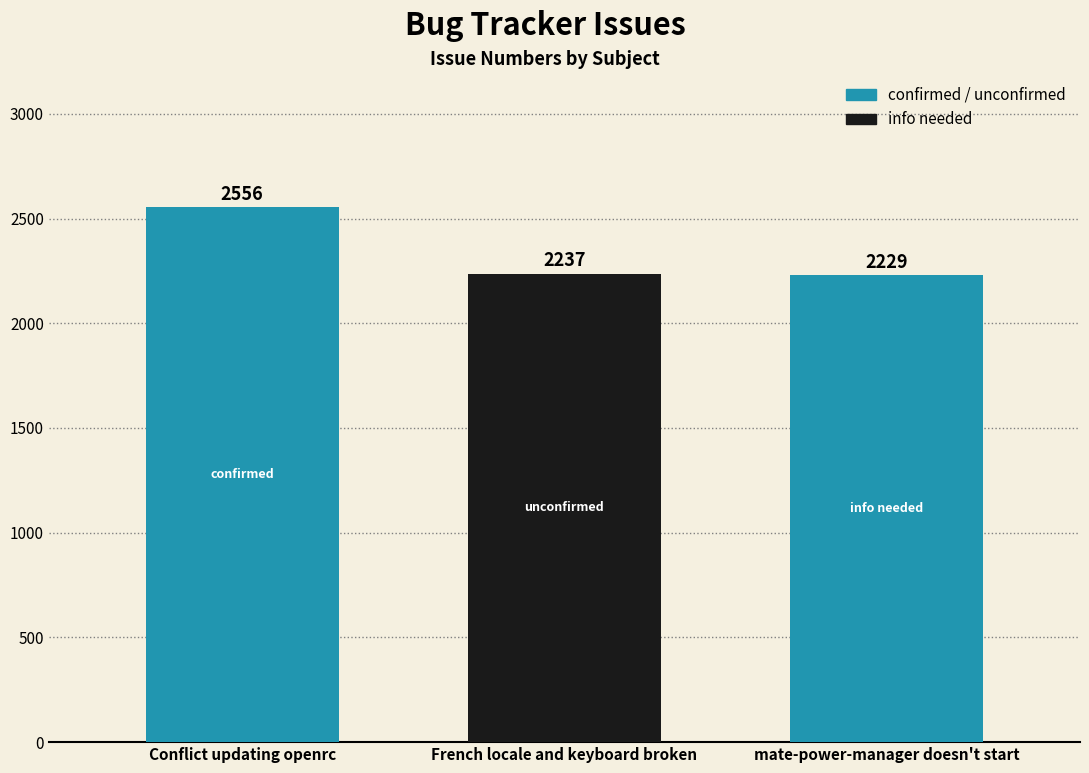

At which label is the value closest to 2392?

French locale and keyboard broken